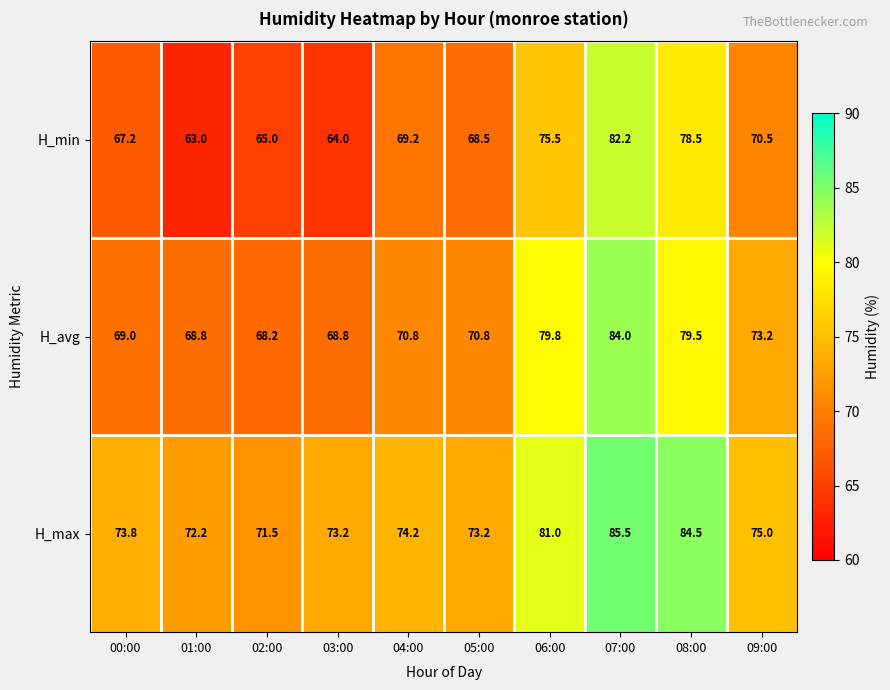

Rank the series by their maximum value, from lowest to highest.

H_min, H_avg, H_max